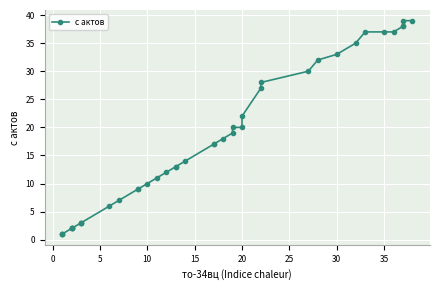

Is this an area chart (filled region under the line)?

No